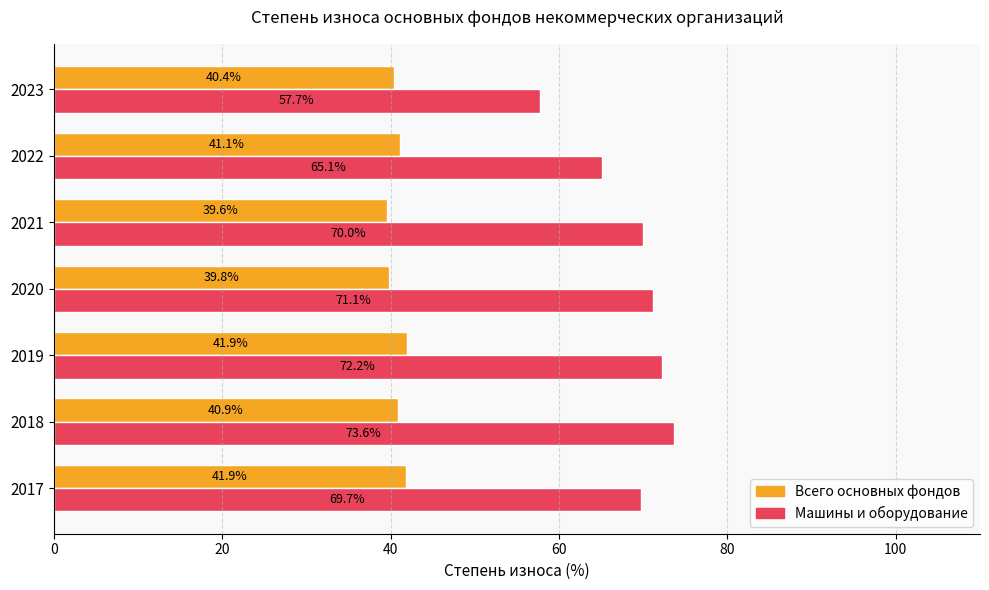

How many values in the Всего основных фондов series are below 40?

2